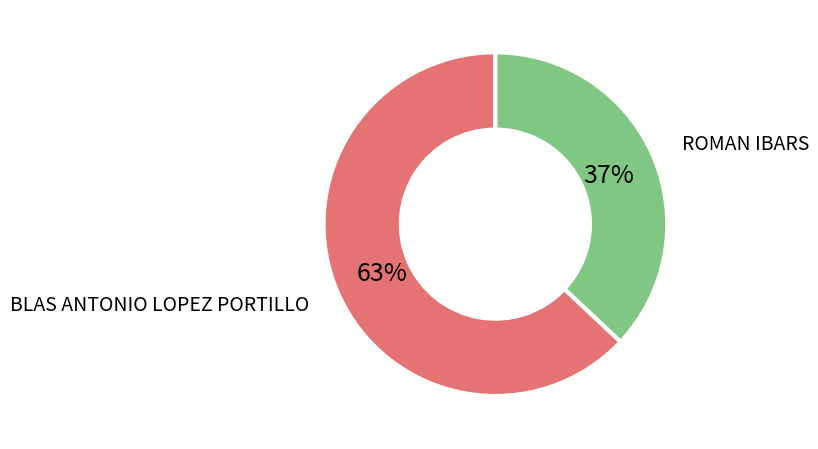

Is the sum of ROMAN IBARS and BLAS ANTONIO LOPEZ PORTILLO greater than half?

Yes